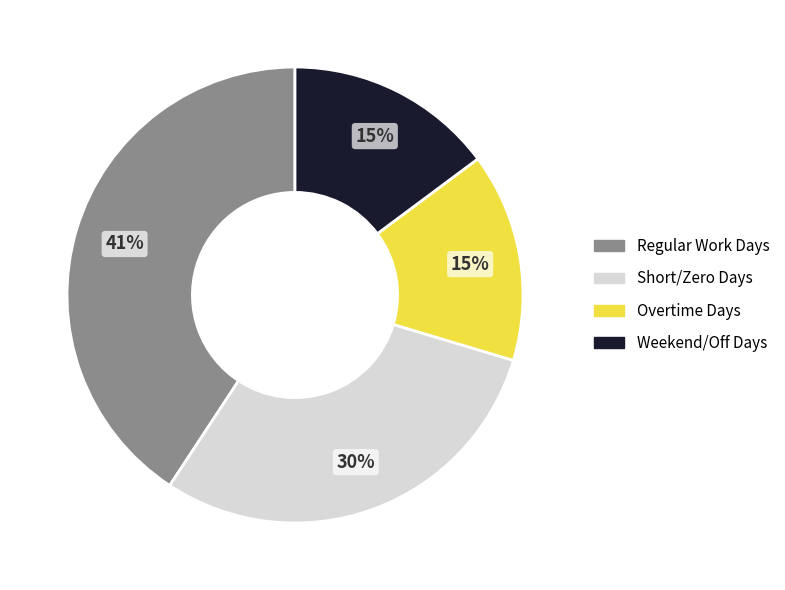

Is Regular Work Days the majority of the pie?

No